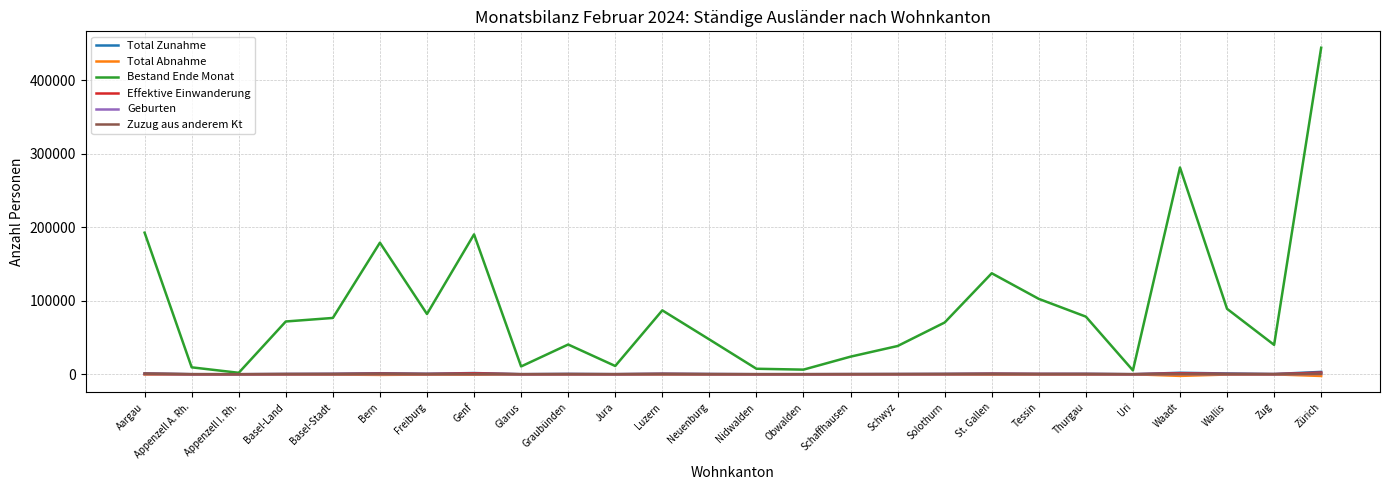

Read the Geburten value at Waadt, to the nearest 10.

220